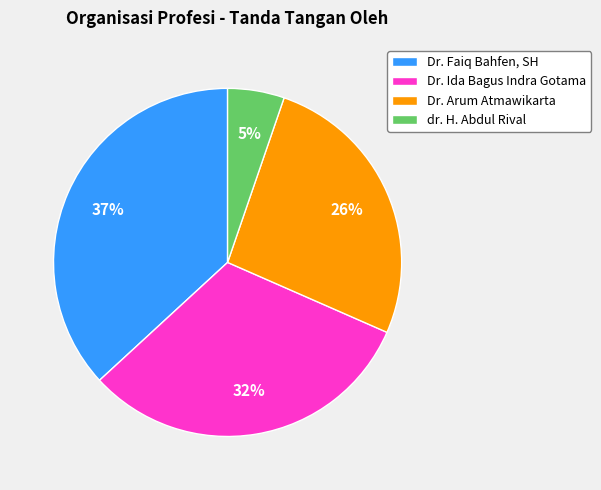

Does Dr. Ida Bagus Indra Gotama account for over 50% of the chart?

No